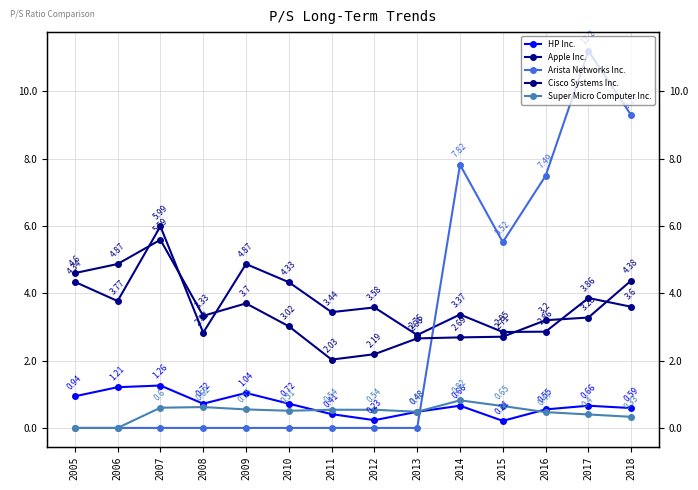

At which category is the sum across all series the highest?

2017